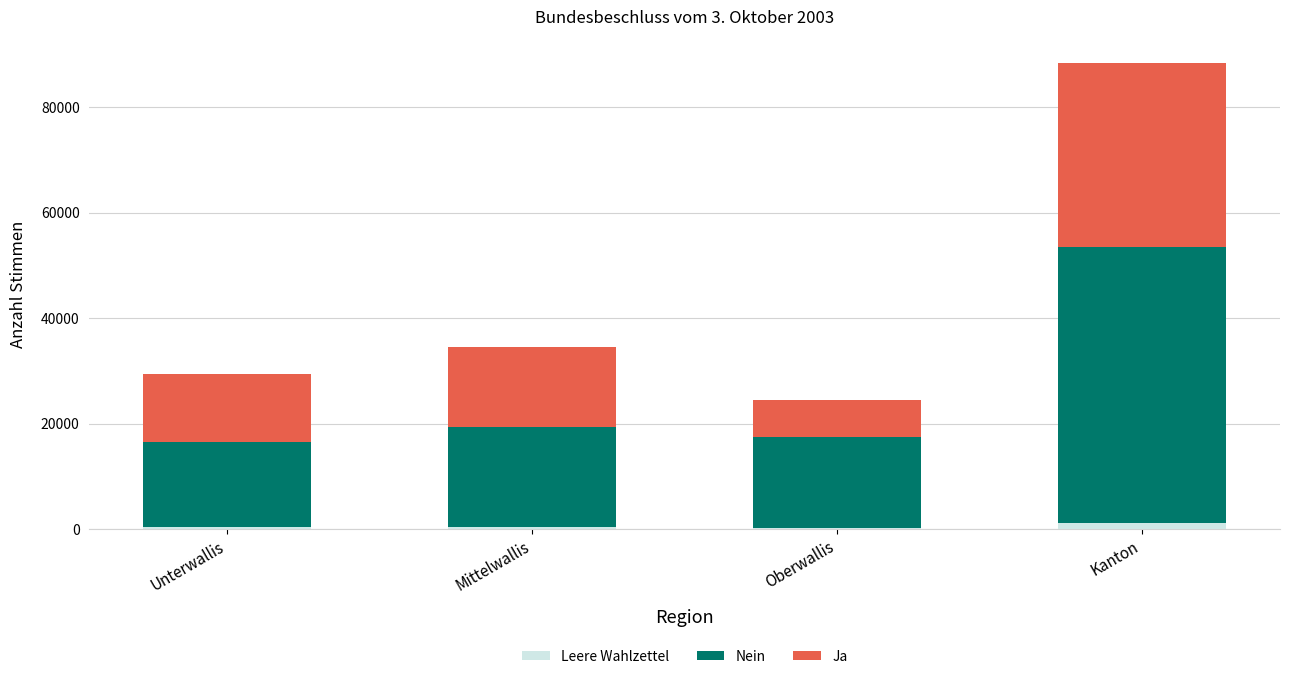

What is the total value across all series at Mittelwallis?

34522